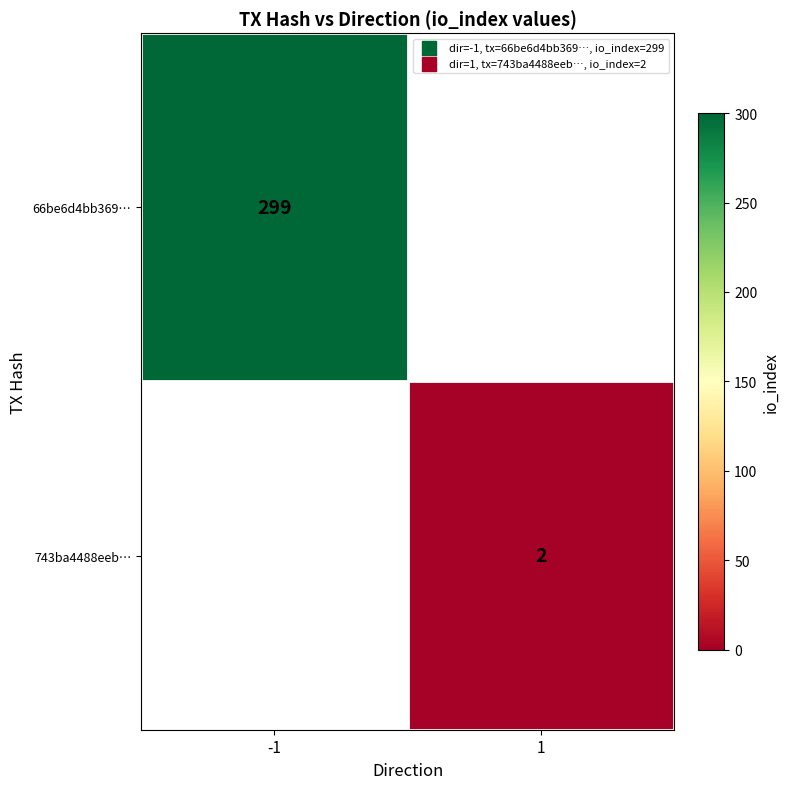

The value of 743ba4488eeb… at 1 is 3. True or false?

False